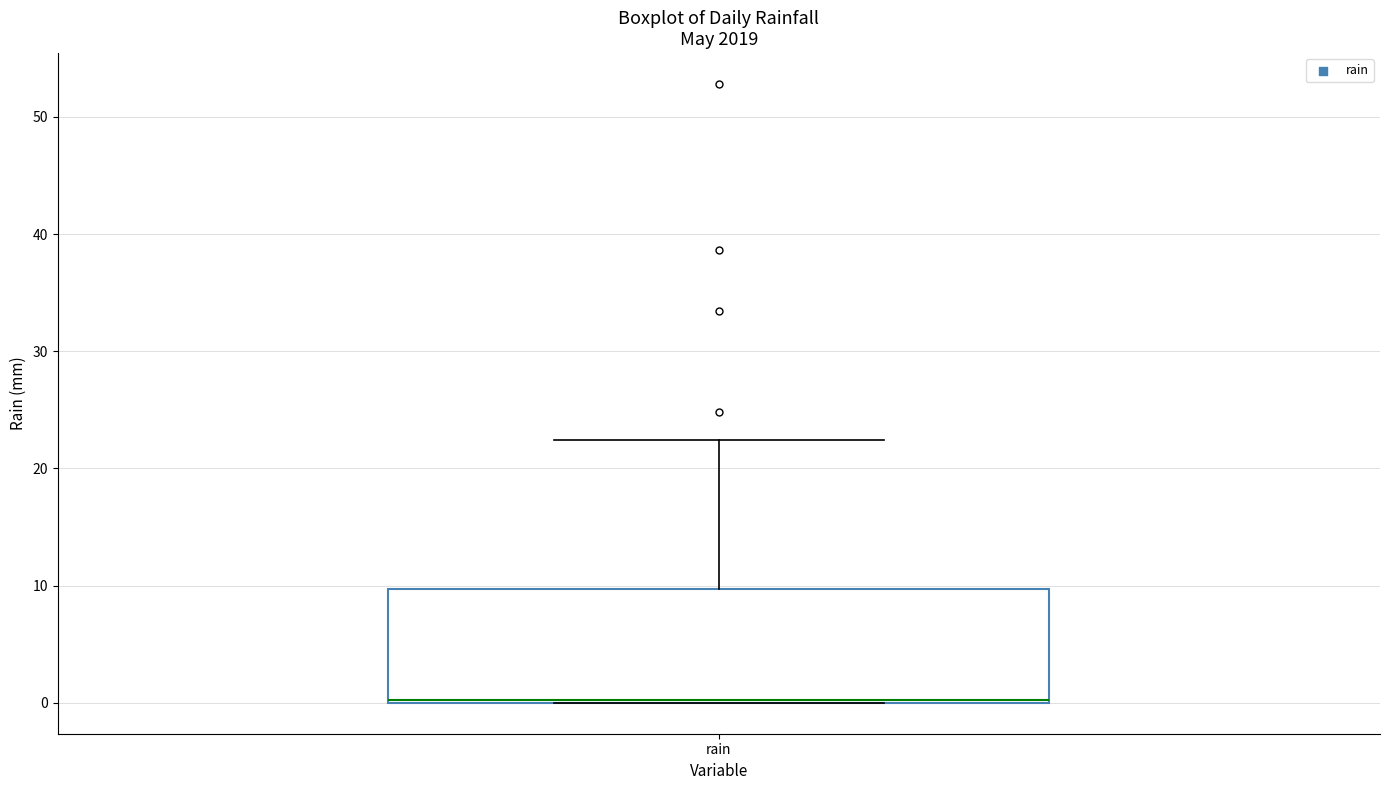

Transcribe this box plot: give where the median line is, the range the box spans, and where the two whiskers end, as read against the y-axis. The values are not printed on the chart, so give them approximately, as read against the axis.

median 0 (drawn on the box's lower edge), box 0 to 10, whiskers 0 to 22